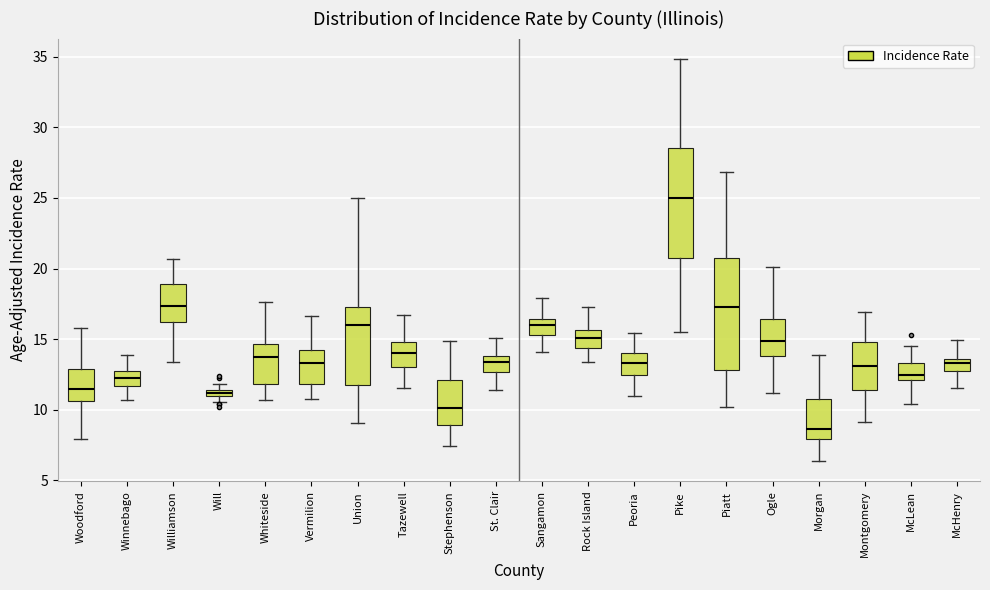

Where does the lower whisker of the box for McHenry end on the y-axis? The values are not printed on the chart, so give them approximately, as read against the axis.

11.5